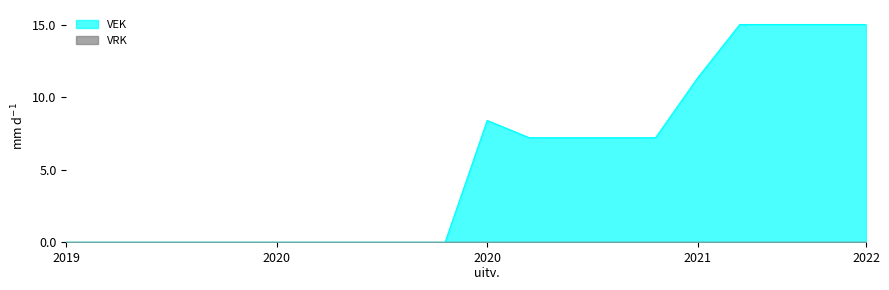

The VEK series shows 0.0 at 2020. True or false?

True